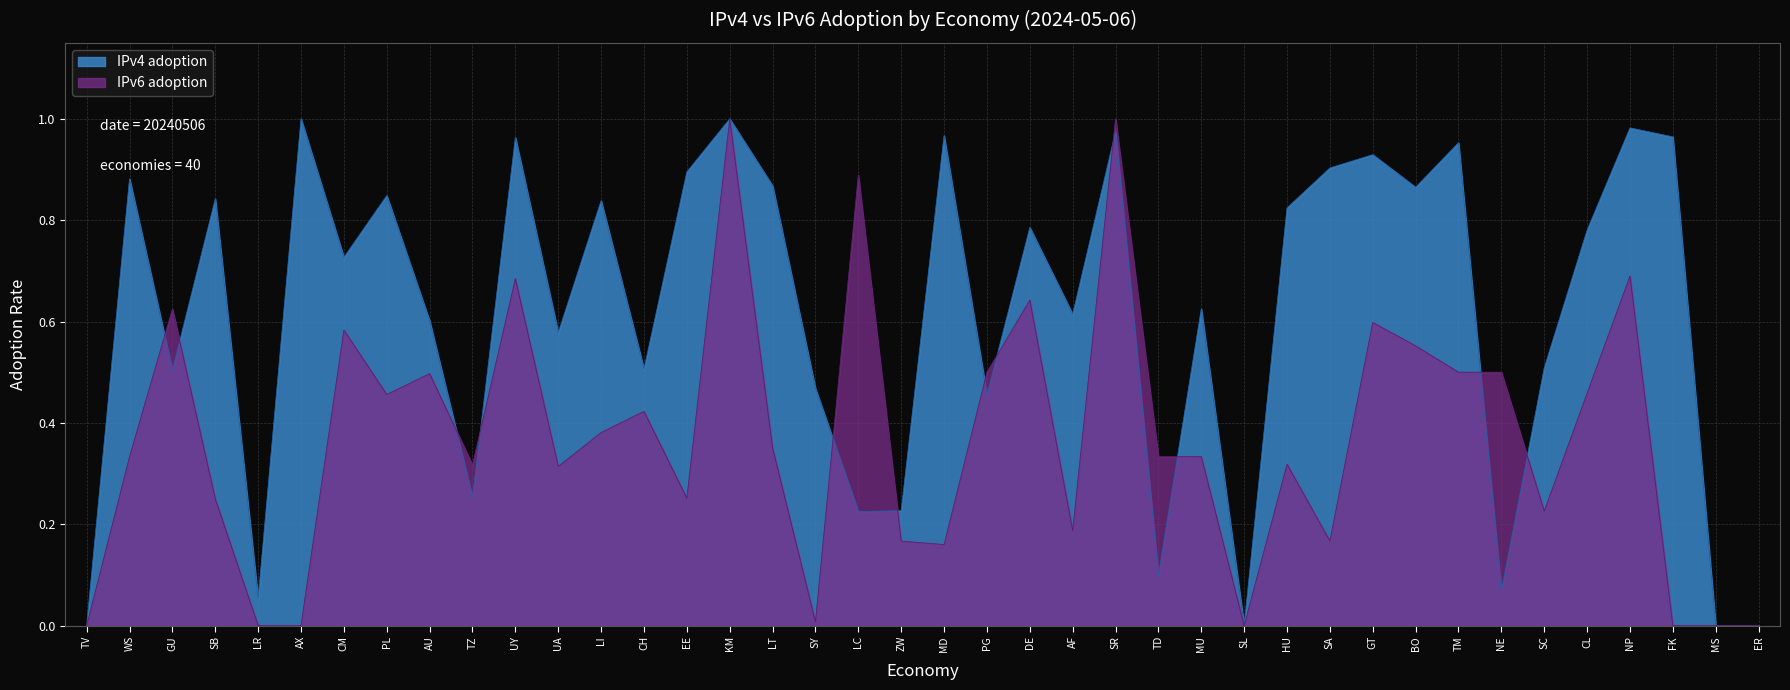

Is it true that IPv6 adoption equals -0.4 at TV?

False